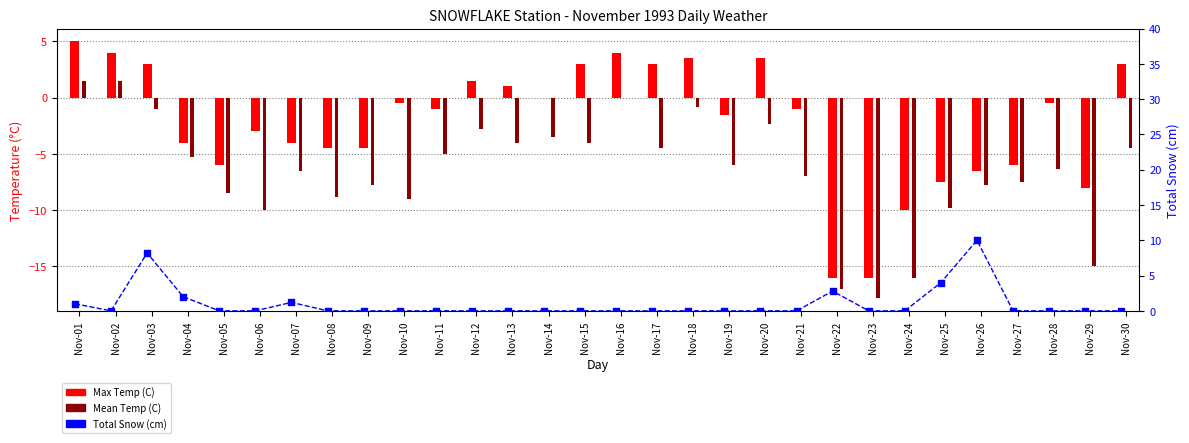

Which series reaches the minimum Y coordinate?

Mean Temp (C)